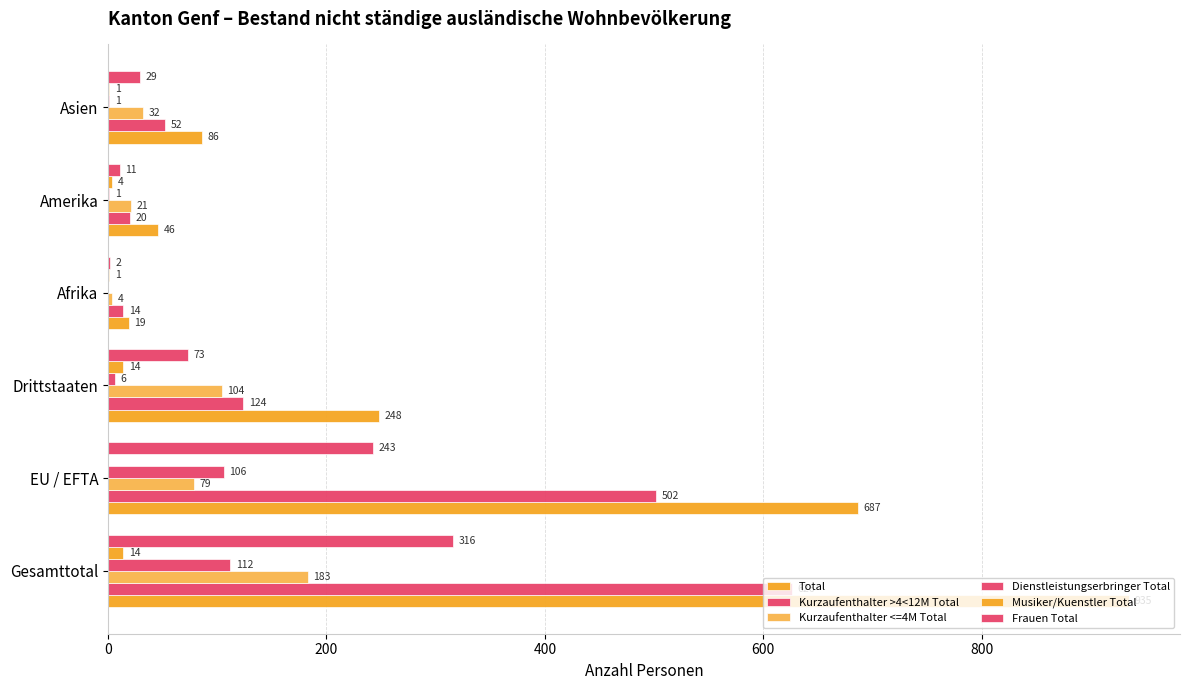

How many data points does each series have?

6